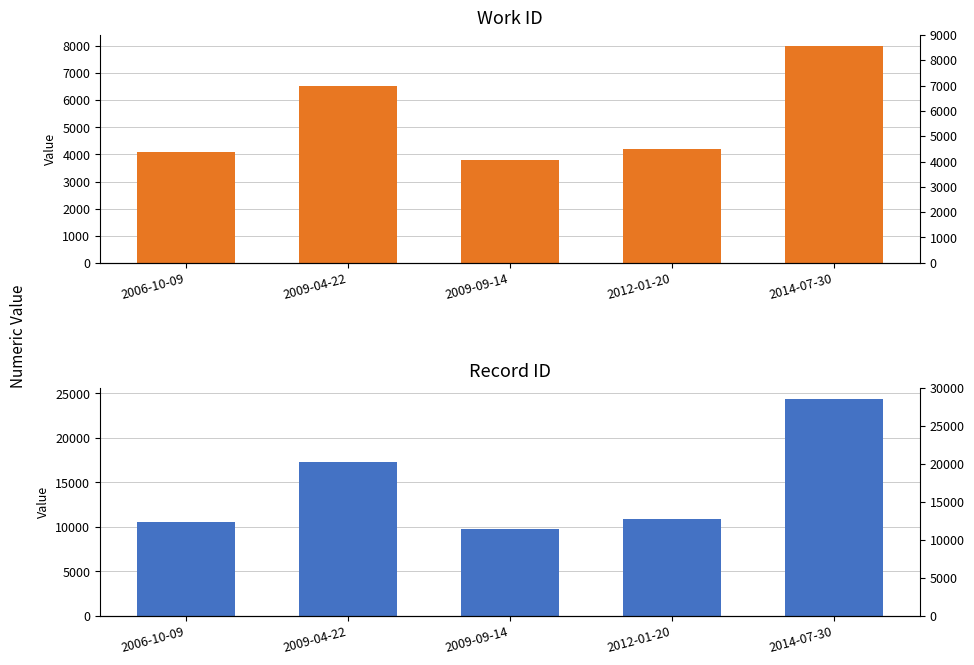

The value of work_id at 2014-07-30 is 8014. True or false?

True